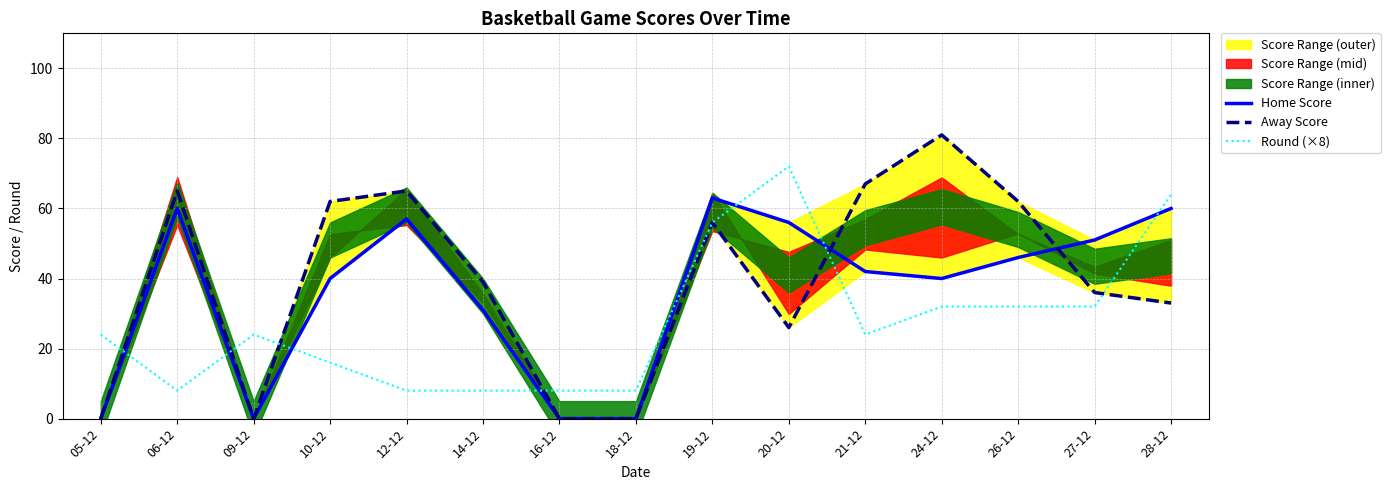

How many data points in Away Score are less than 39?

7